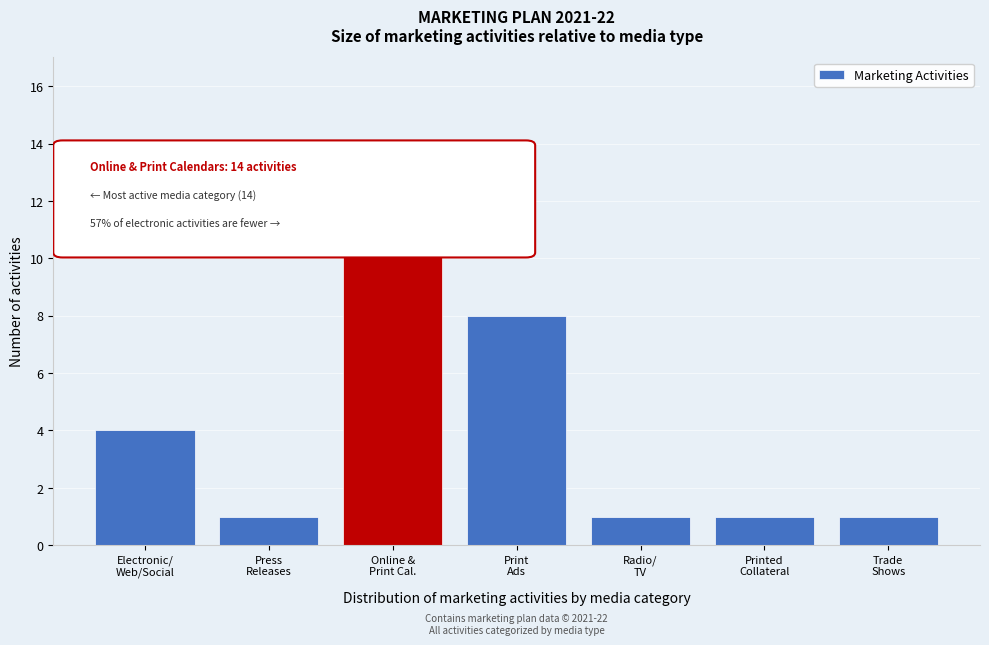

Reading left to right, transcribe all the data shown in this chart.

4	1	14	8	1	1	1